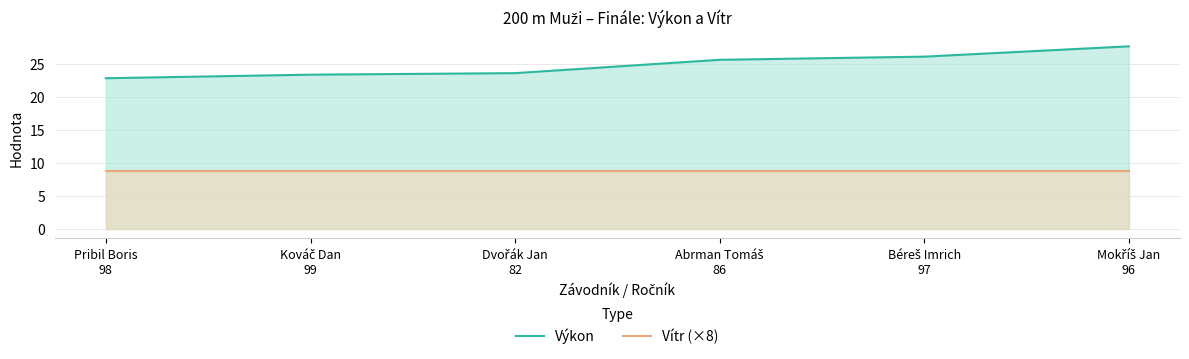

True or false: Vítr (×8) and Výkon intersect in this chart.

False